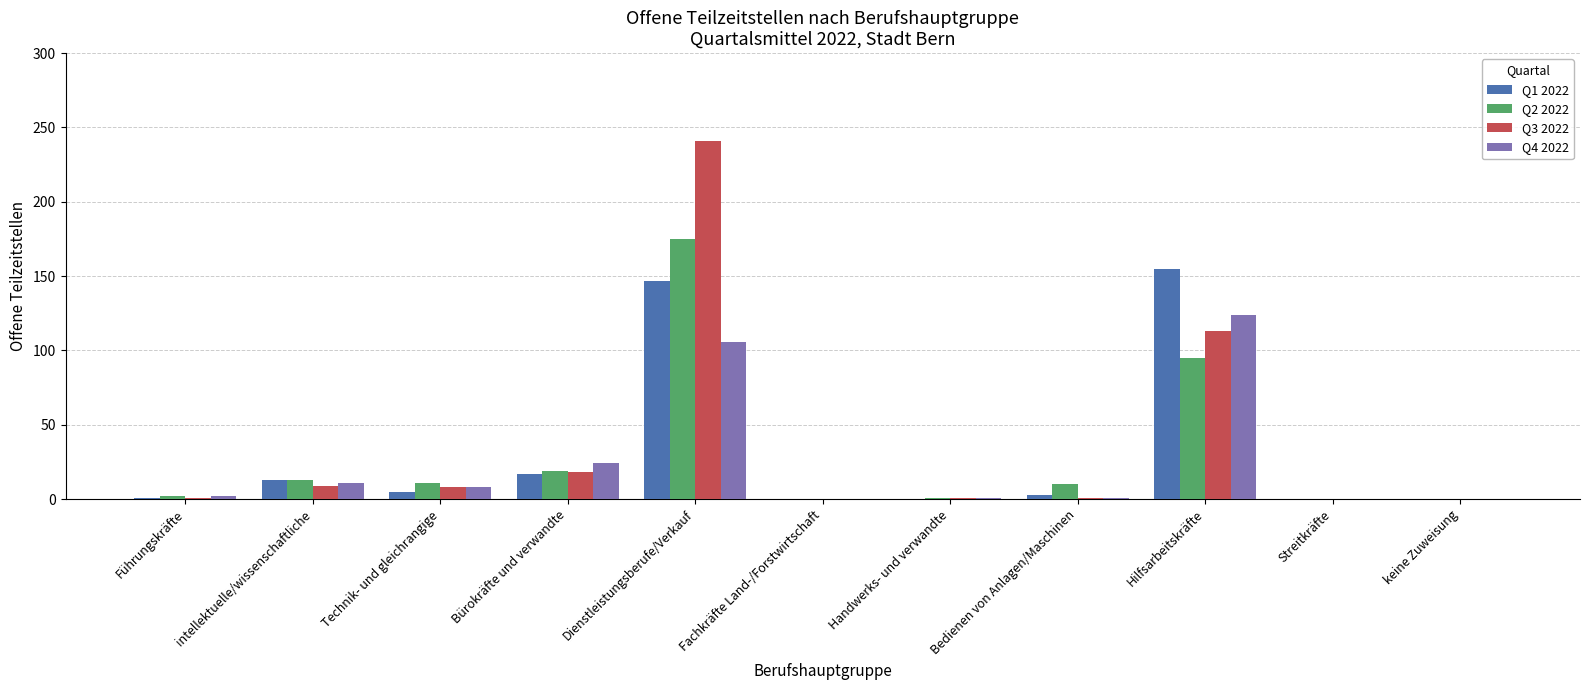

What is the total value across all series at intellektuelle/wissenschaftliche?

46